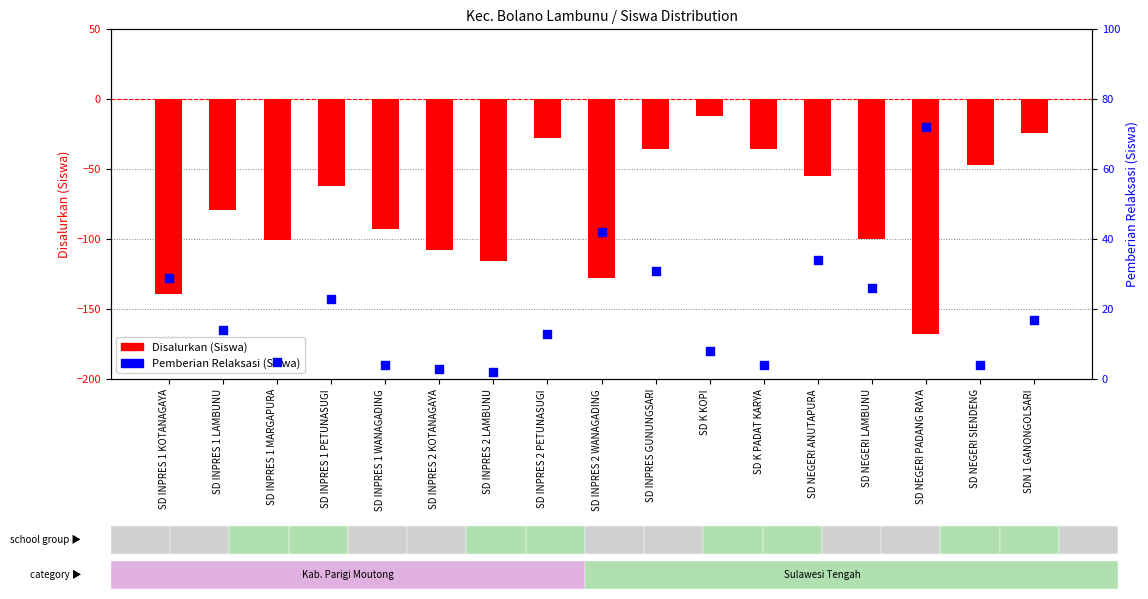

Which series contains the lowest Y value?

Disalurkan (Siswa)